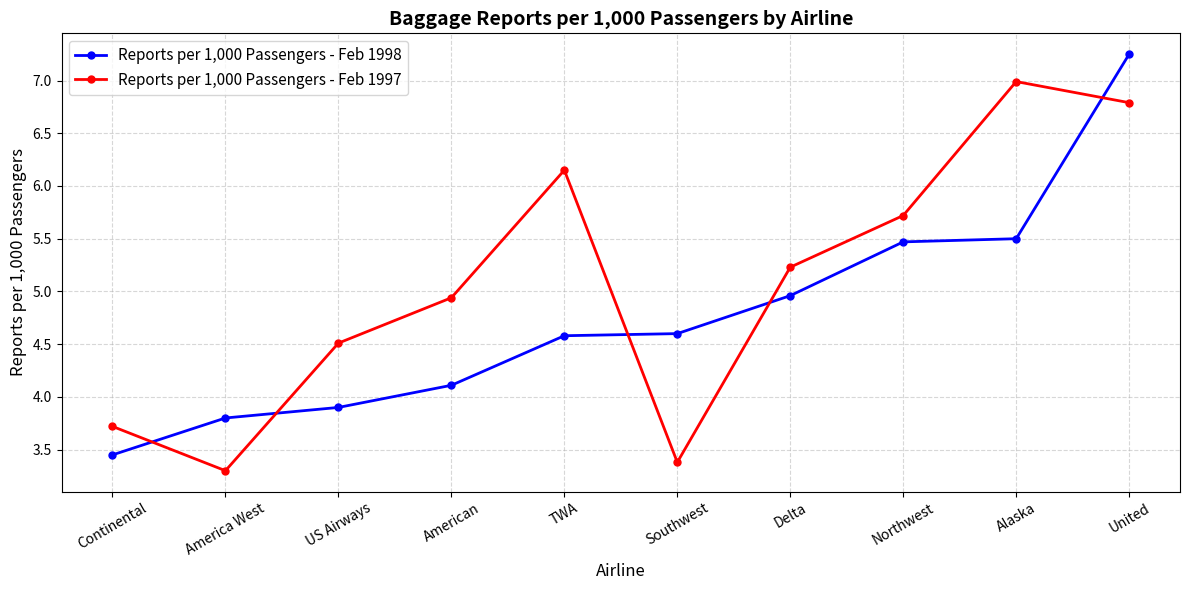

Where does the Reports per 1,000 Passengers - Feb 1998 series first go above 4?

American